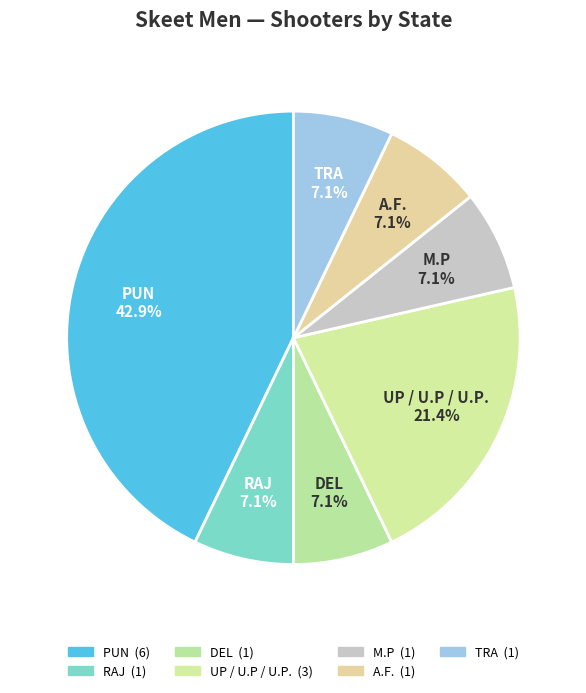

Is there any slice that represents more than half of the pie?

No